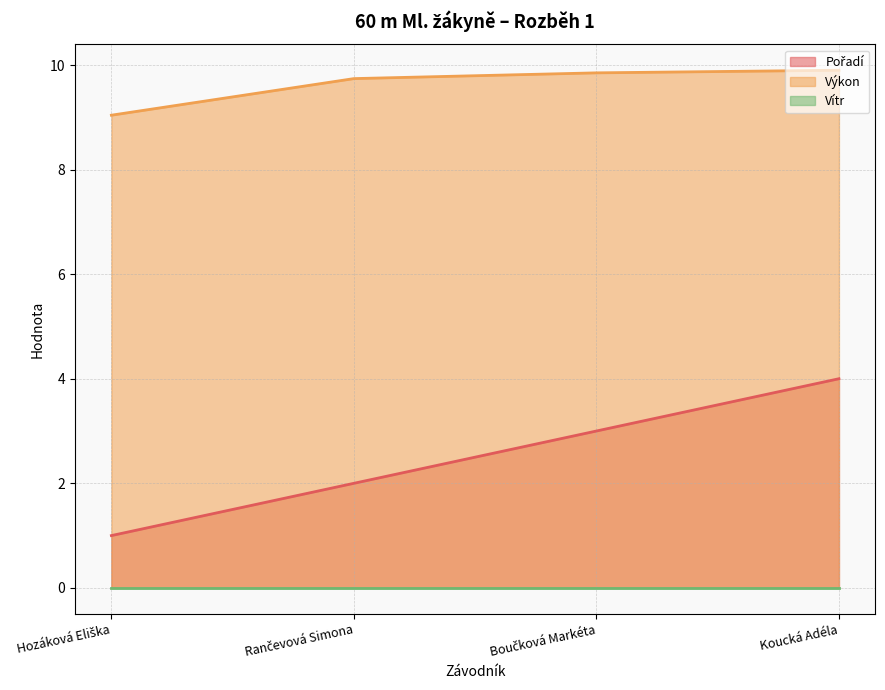

True or false: Výkon and Pořadí intersect in this chart.

False